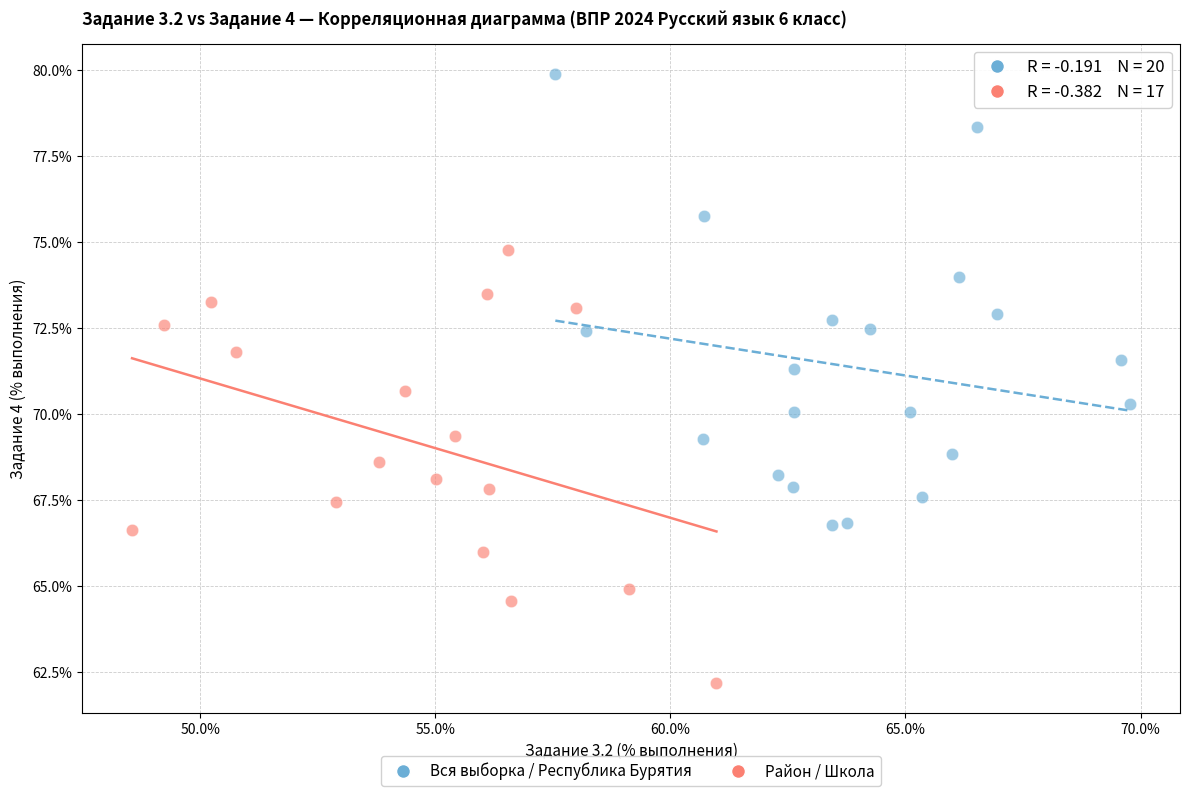

Which series has the widest spread of Y values?

Вся выборка / Республика Бурятия